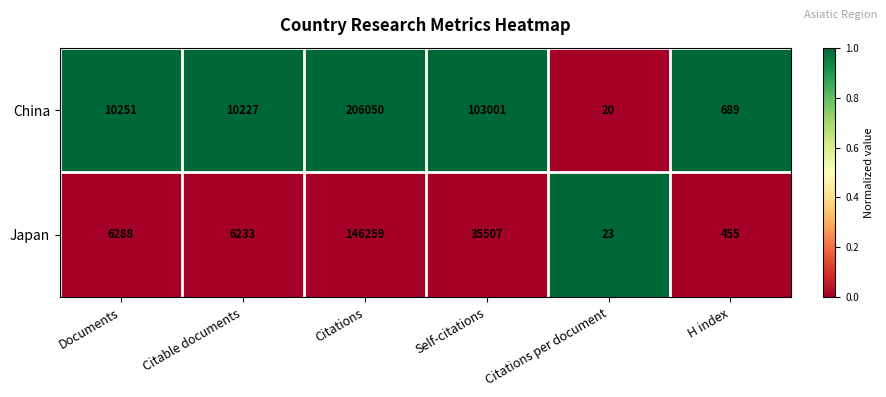

What is the spread (max minus min) of values at H index?

234